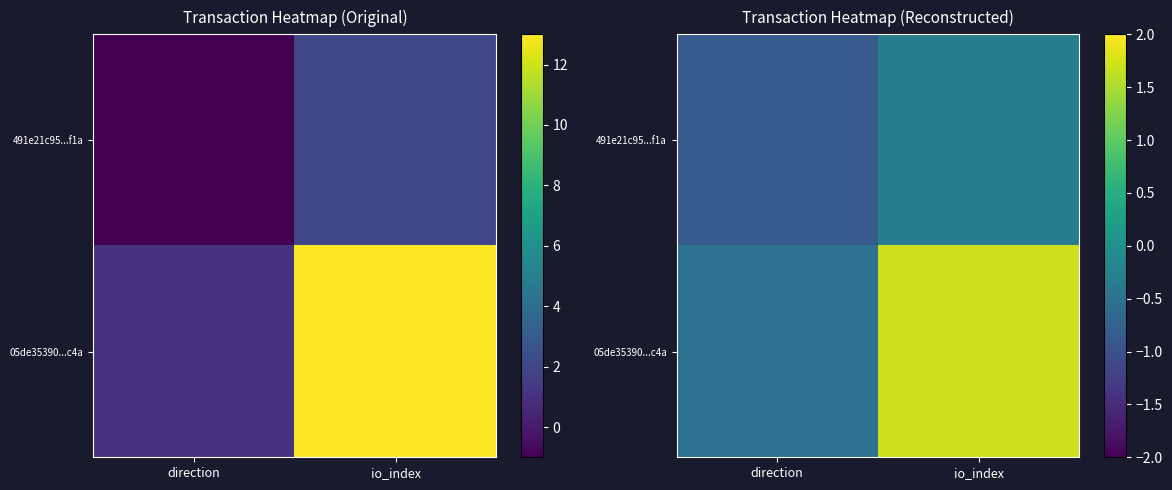

What is the approximate value of 491e21c95...f1a at direction?

-0.9